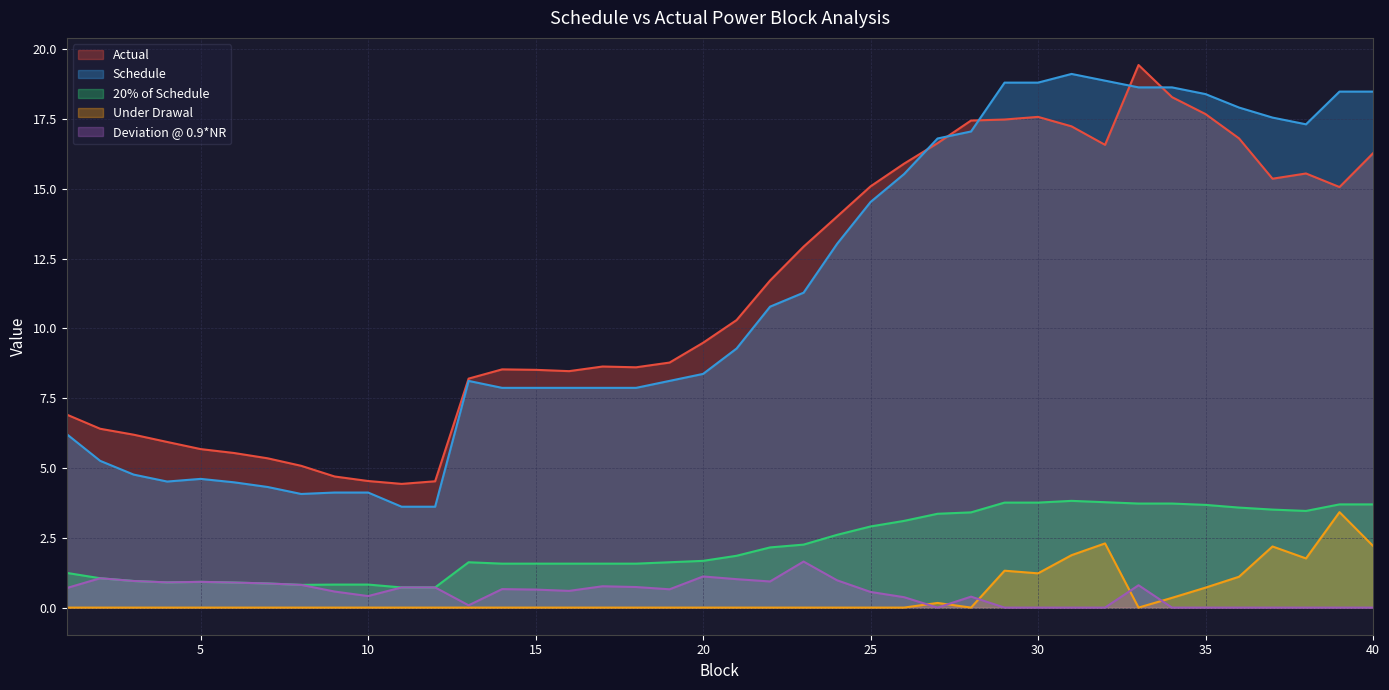

True or false: Deviation @ 0.9*NR and Actual cross at least once.

False